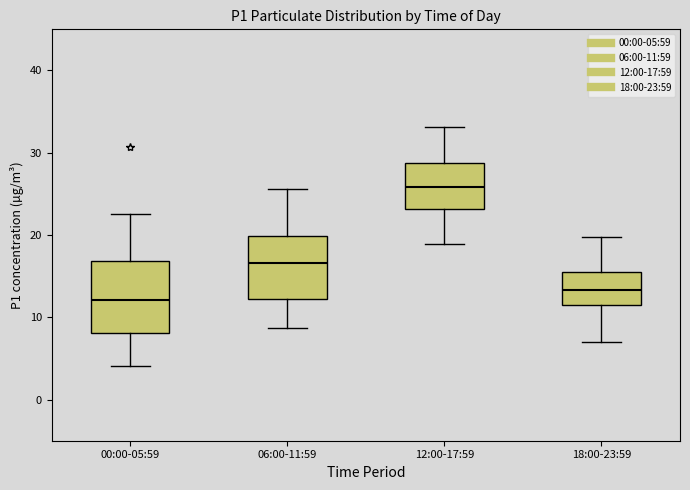

Where is the upper edge of the box for 12:00-17:59 on the y-axis? The values are not printed on the chart, so give them approximately, as read against the axis.

29